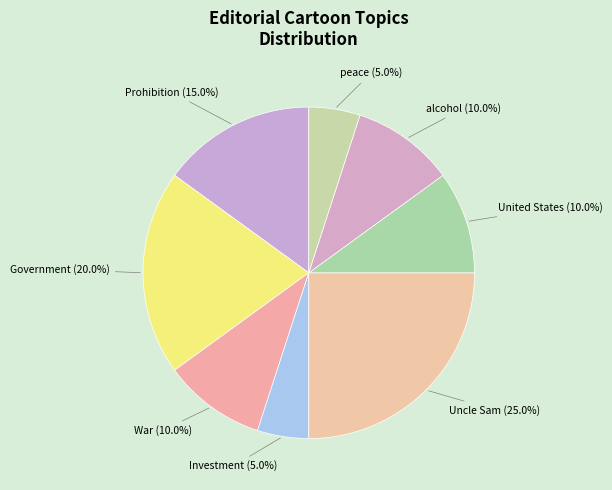

How many slices are in this pie chart?

8